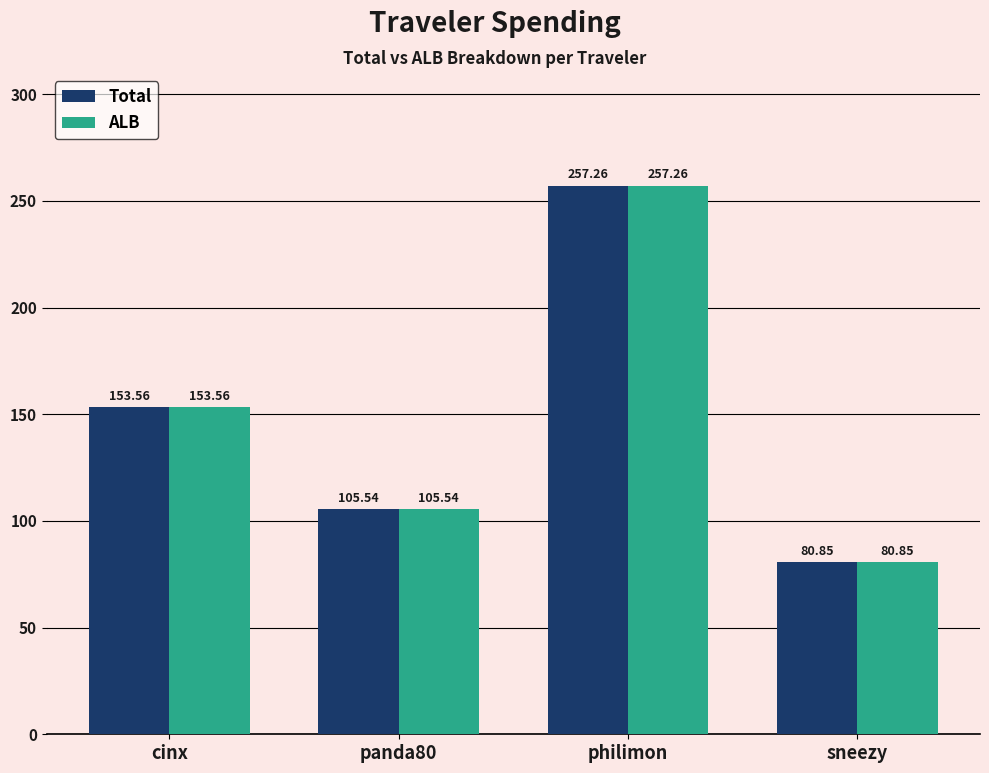

At which category is the sum across all series the highest?

philimon